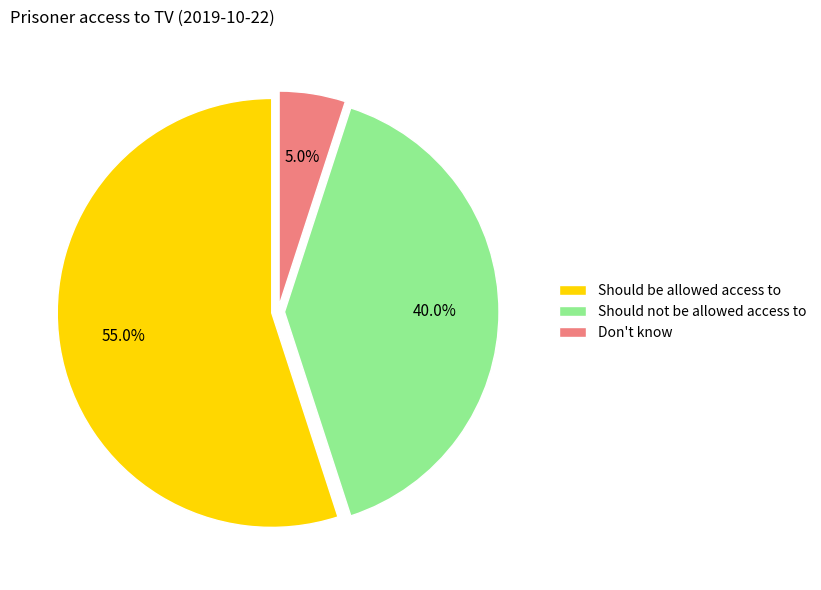

Is there any slice that represents more than half of the pie?

Yes